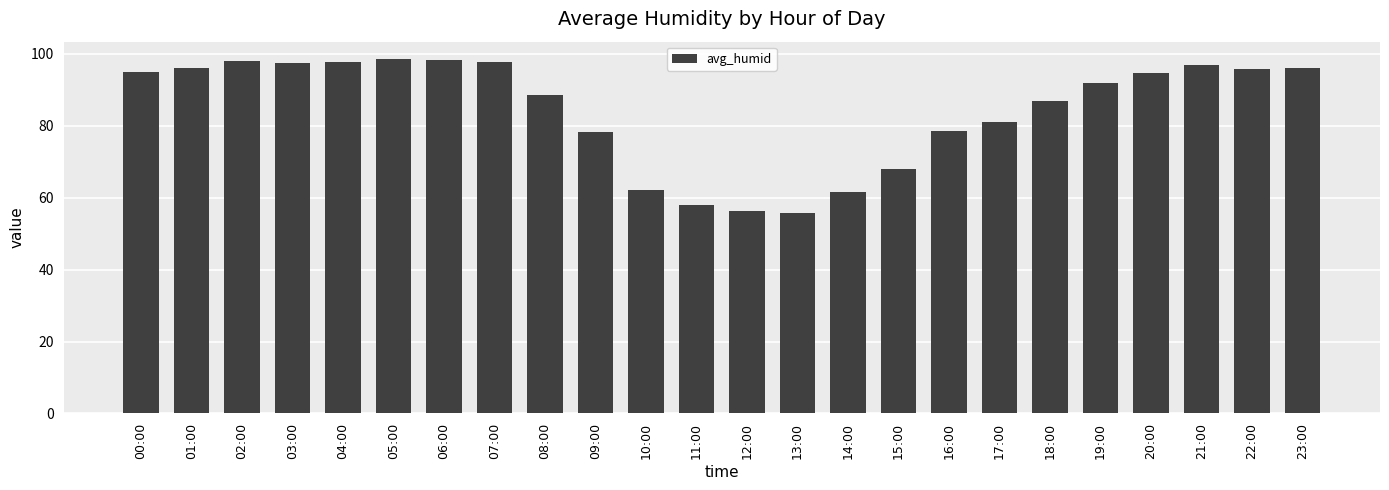

Between 20:00 and 09:00, which is larger?

20:00